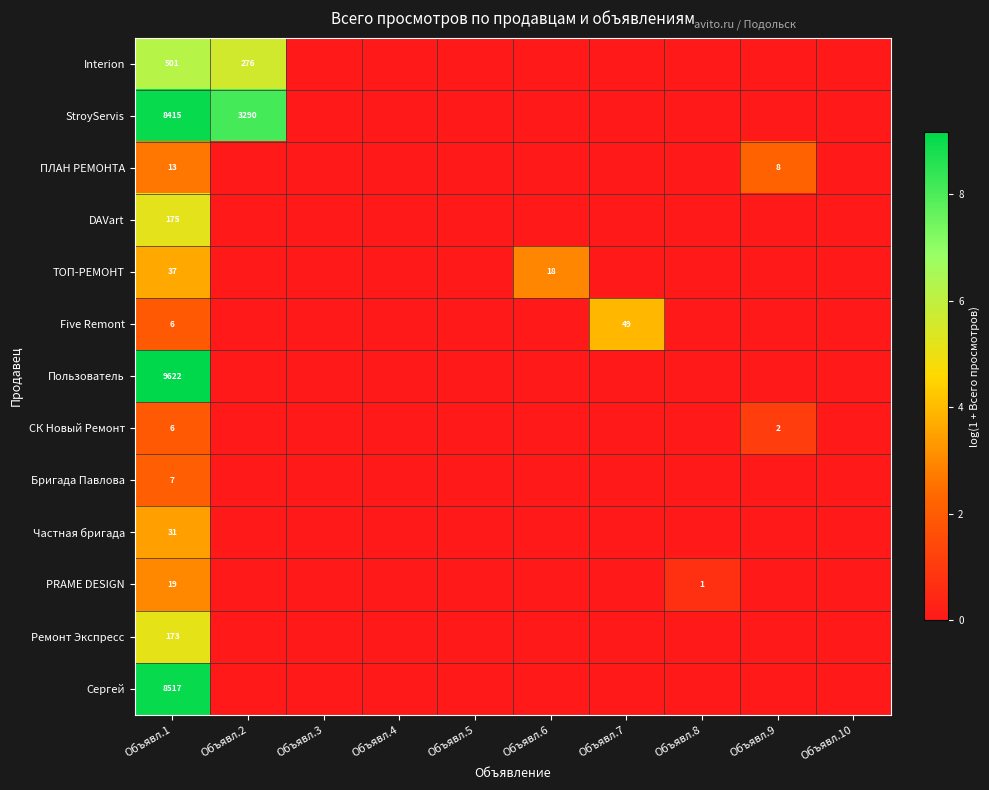

Which category has the lowest value across all series?

Объявл.3